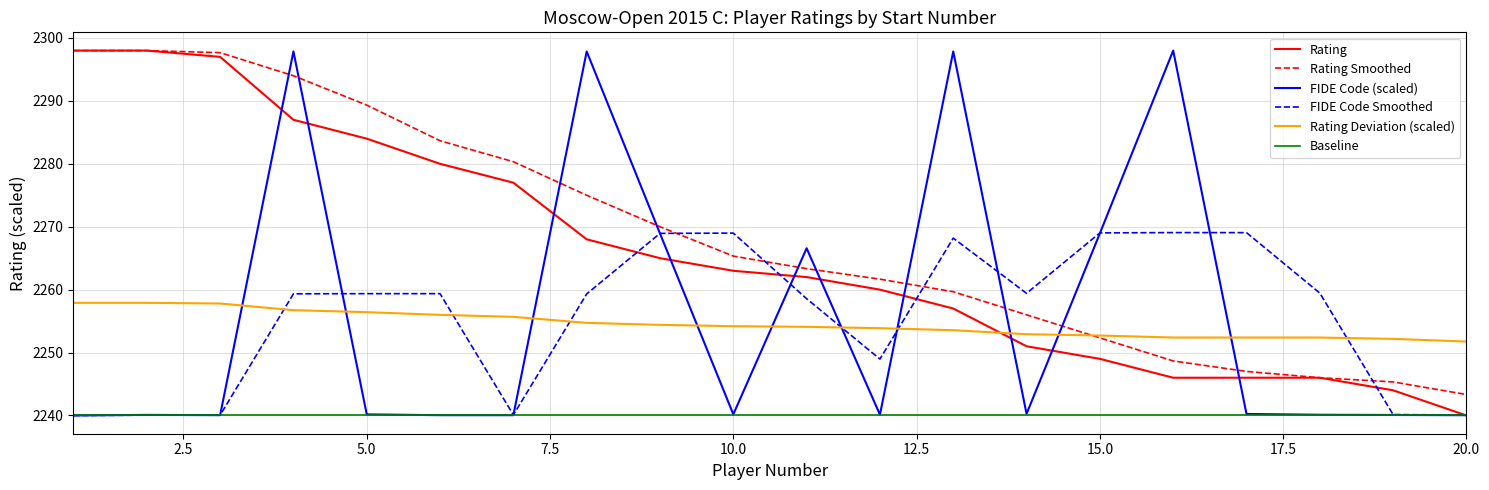

What is the lowest value of the FIDE Code Smoothed series?

2240.0